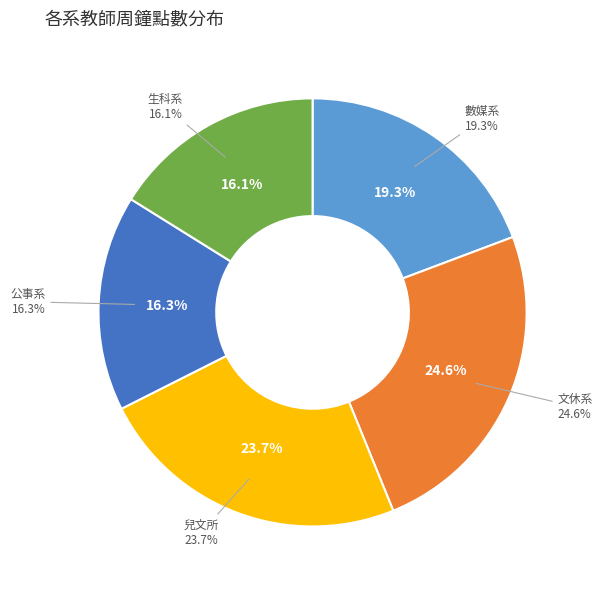

Is there a majority slice in this chart?

No